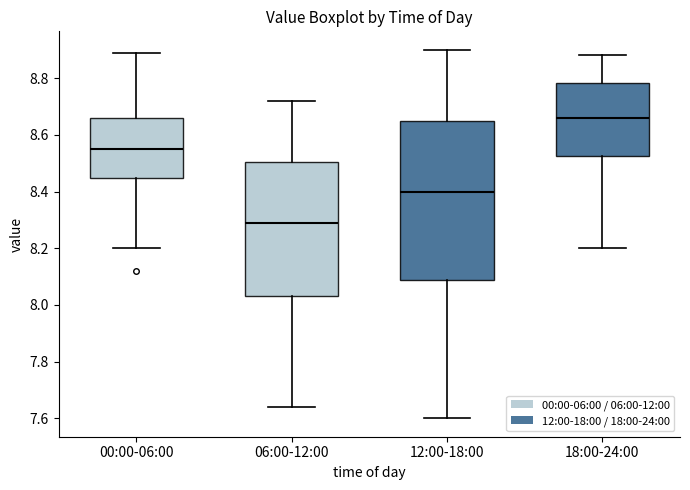

Which box is the tallest, from its lower edge to its upper edge?

12:00-18:00